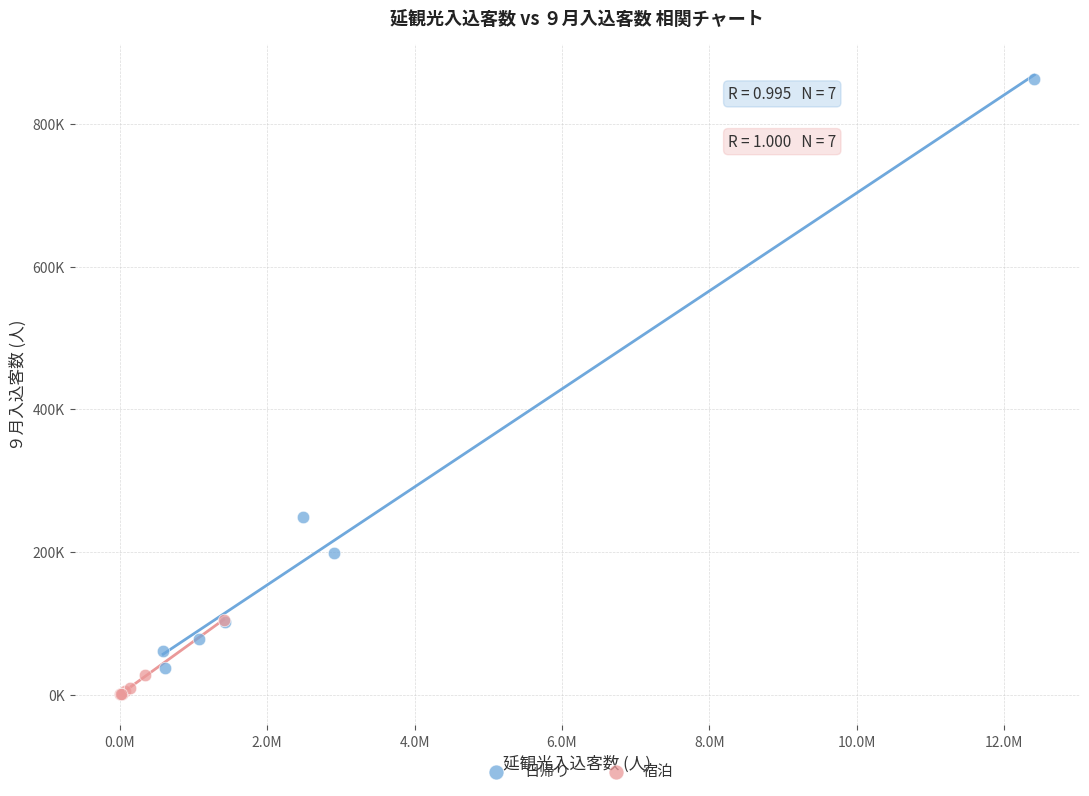

What are all the series names shown in the legend?

日帰り, 宿泊